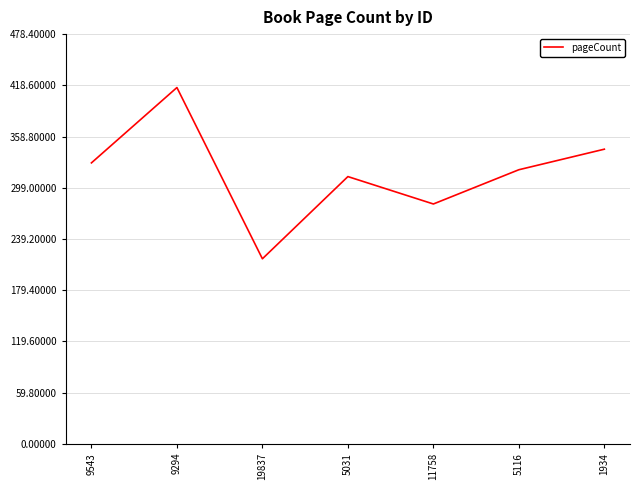

How many lines are shown in the chart?

1